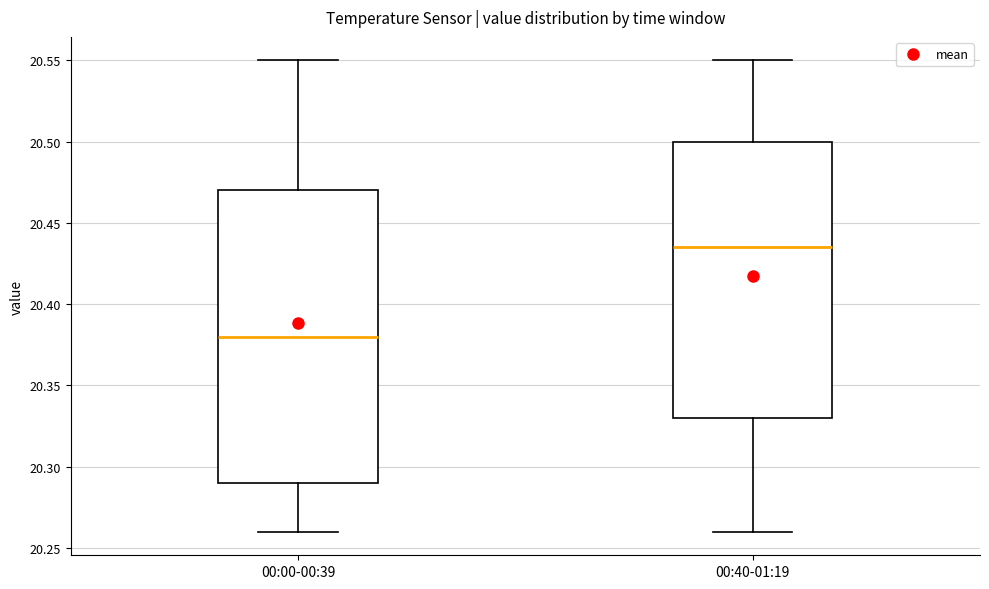

Reading left to right, transcribe this box plot: for each box, give where its median line is, the range the box spans, and where its two whiskers end, as read against the y-axis. The values are not printed on the chart, so give them approximately, as read against the axis.

00:00-00:39: median 20.380, box 20.290 to 20.470, whiskers 20.260 to 20.550
00:40-01:19: median 20.435, box 20.330 to 20.500, whiskers 20.260 to 20.550